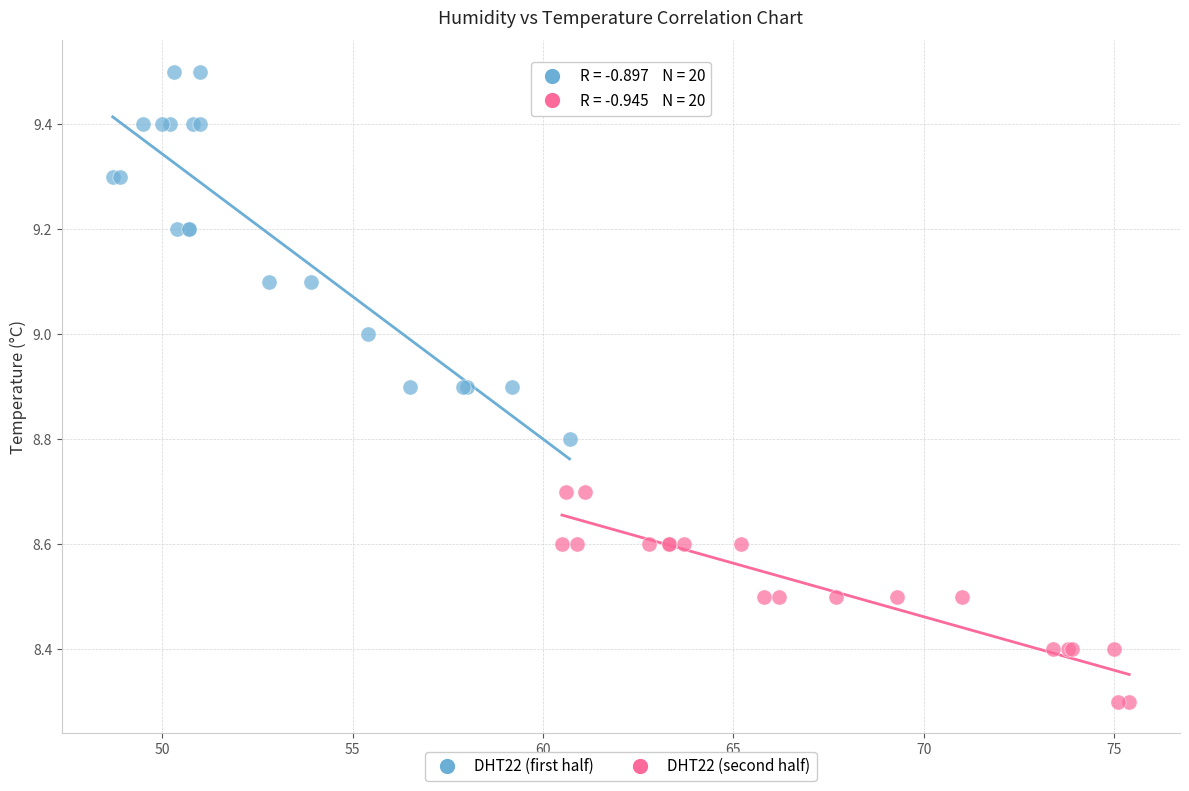

Which series reaches the minimum Y coordinate?

DHT22 (second half)